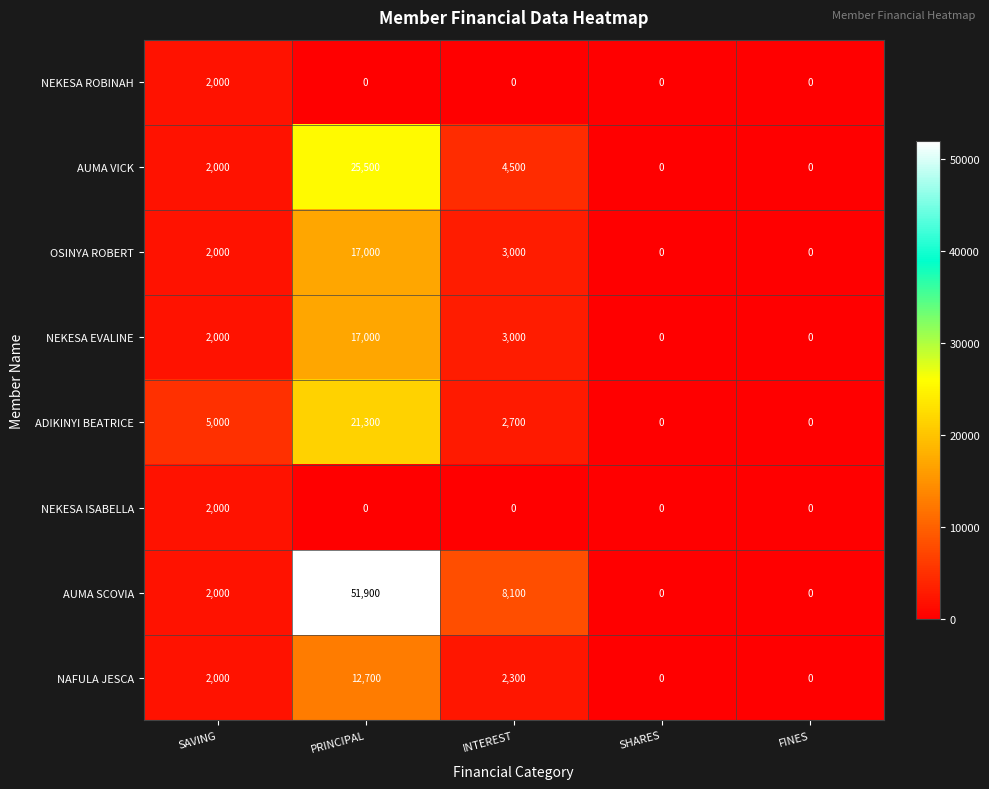

Is it true that AUMA SCOVIA equals 16646 at FINES?

False